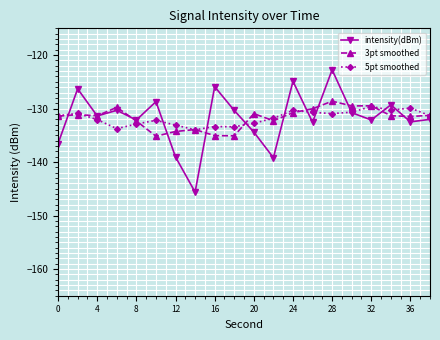

Which series has the widest spread of values?

intensity(dBm)